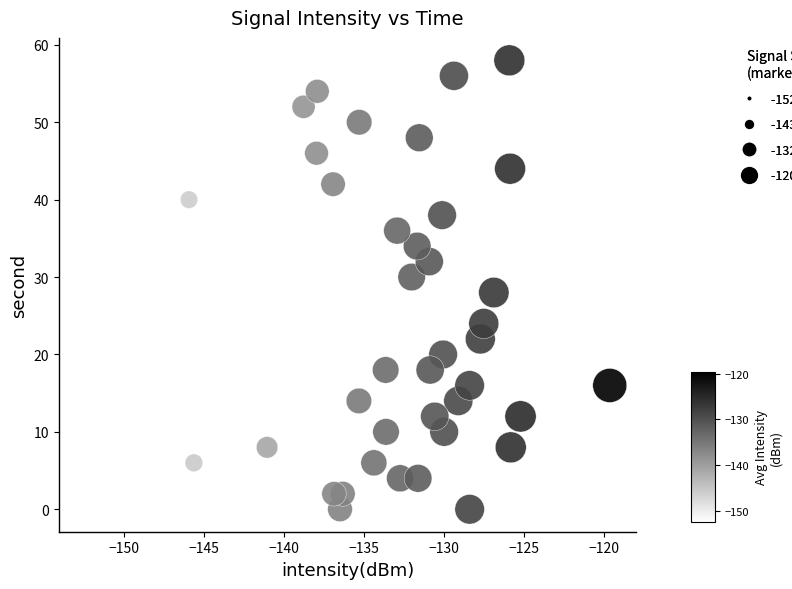

What is the range of Y values (max minus min)?

58